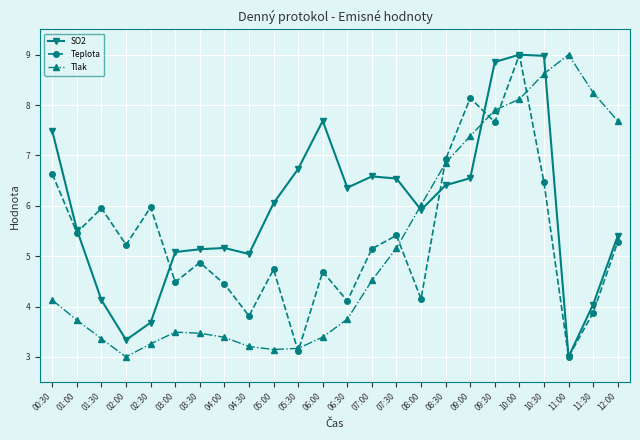

What is the lowest value of the SO2 series?

3.0